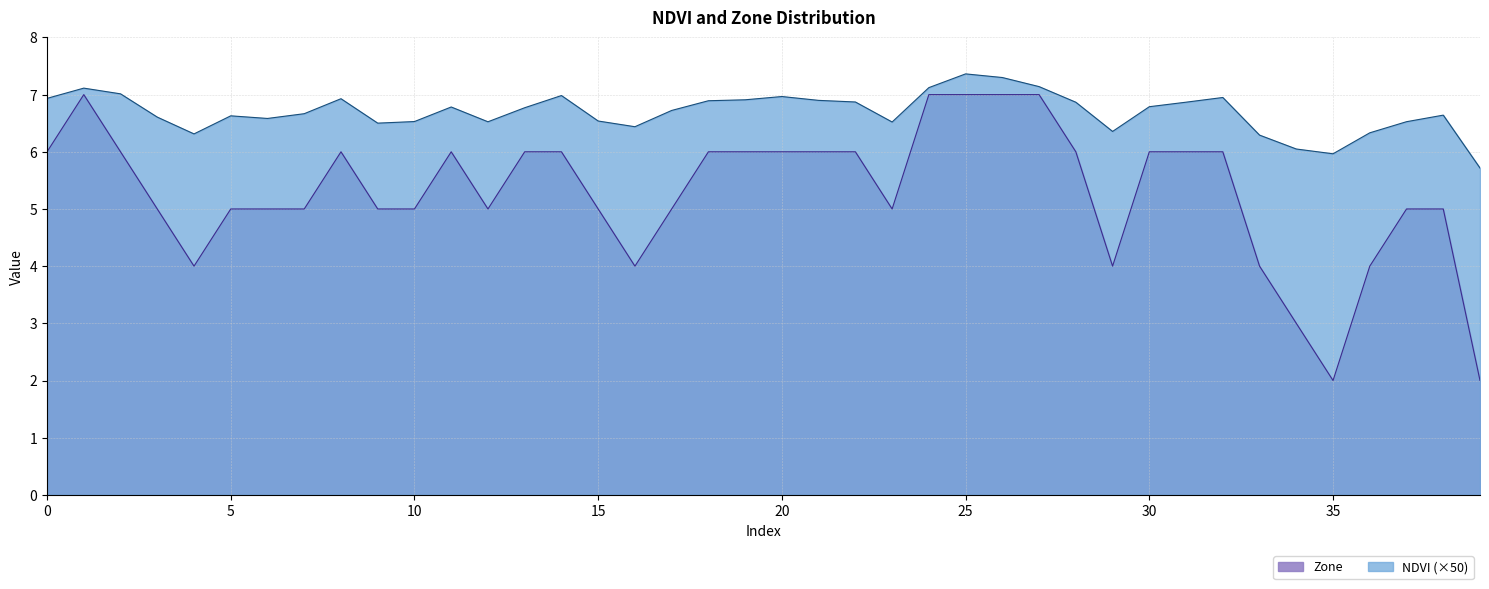

Reading left to right, transcribe all the data shown in this chart.

NDVI: 6.9	7.1	7.0	6.6	6.3	6.6	6.6	6.7	6.9	6.5	6.5	6.8	6.5	6.8	7.0	6.5	6.4	6.7	6.9	6.9	7.0	6.9	6.9	6.5	7.1	7.4	7.3	7.1	6.9	6.4	6.8	6.9	6.9	6.3	6.0	6.0	6.3	6.5	6.6	5.7
Zone: 6.0	7.0	6.0	5.0	4.0	5.0	5.0	5.0	6.0	5.0	5.0	6.0	5.0	6.0	6.0	5.0	4.0	5.0	6.0	6.0	6.0	6.0	6.0	5.0	7.0	7.0	7.0	7.0	6.0	4.0	6.0	6.0	6.0	4.0	3.0	2.0	4.0	5.0	5.0	2.0